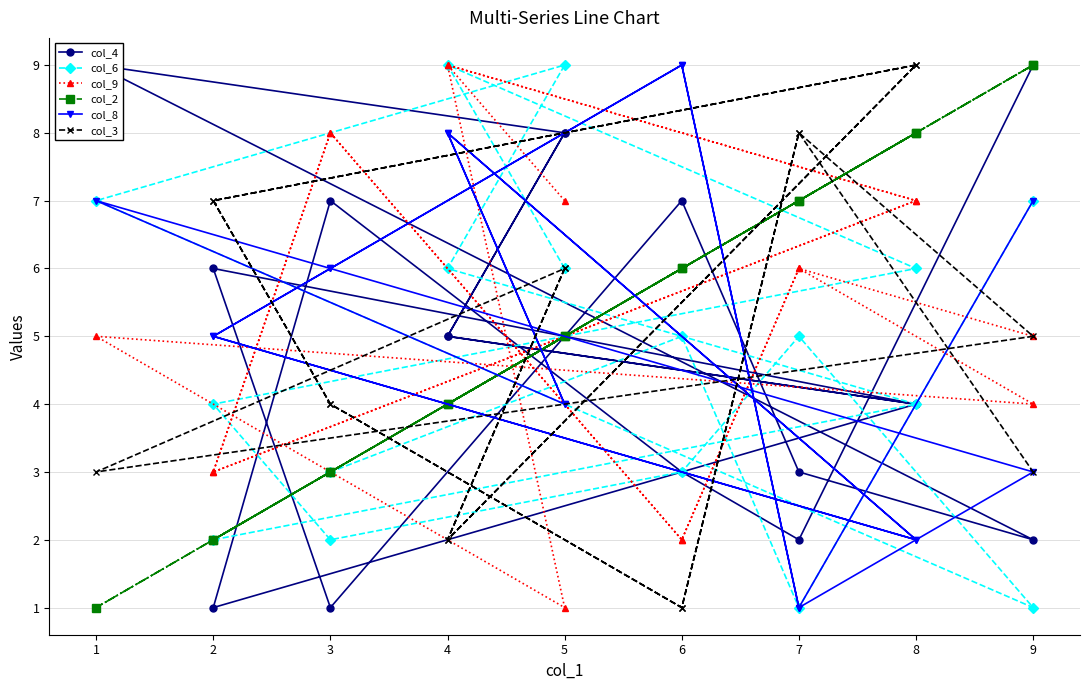

Which category has the highest value across all series?

1